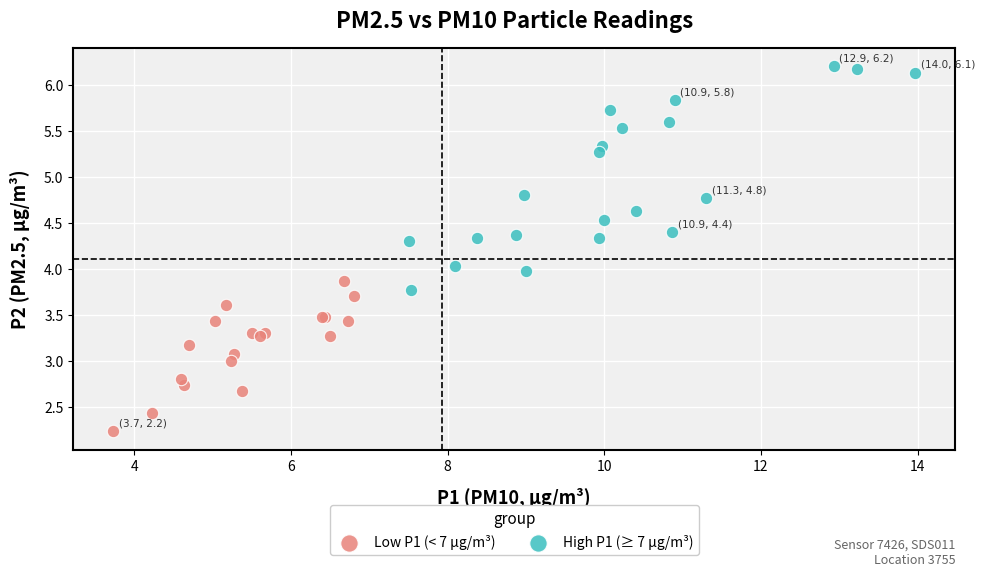

Which series contains the lowest Y value?

Low P1 (< 7 µg/m³)